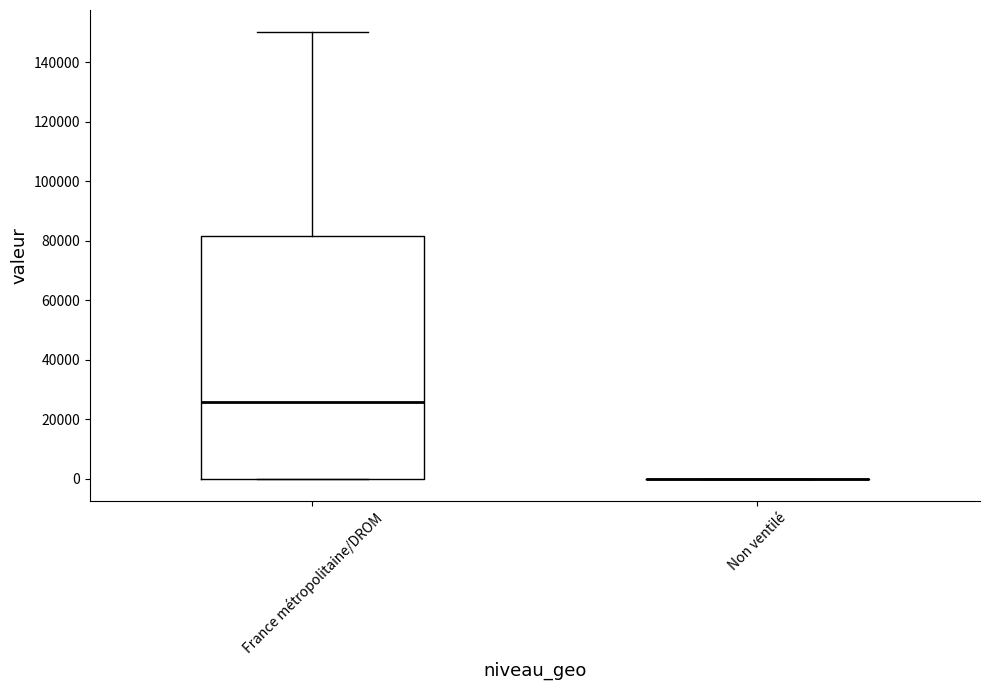

Which box is the tallest, from its lower edge to its upper edge?

France métropolitaine/DROM